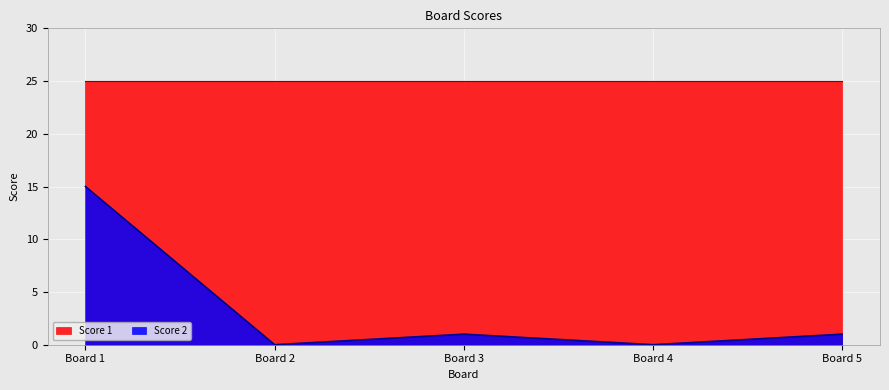

The Score 2 series shows 2 at Board 3. True or false?

False